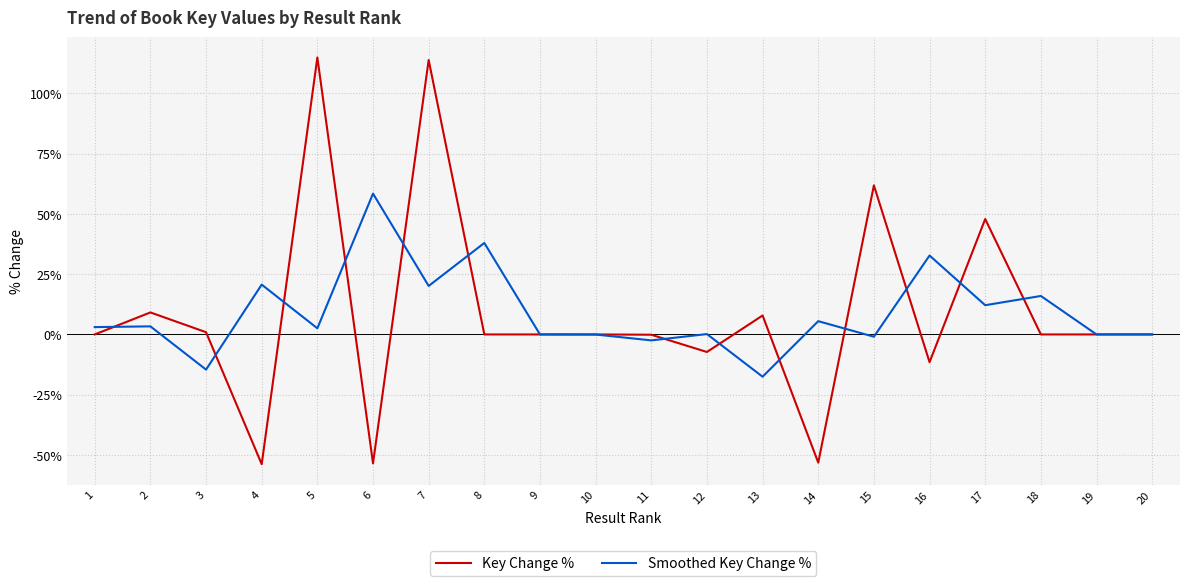

List the series in order of their peak value, highest first.

Key Change %, Smoothed Key Change %